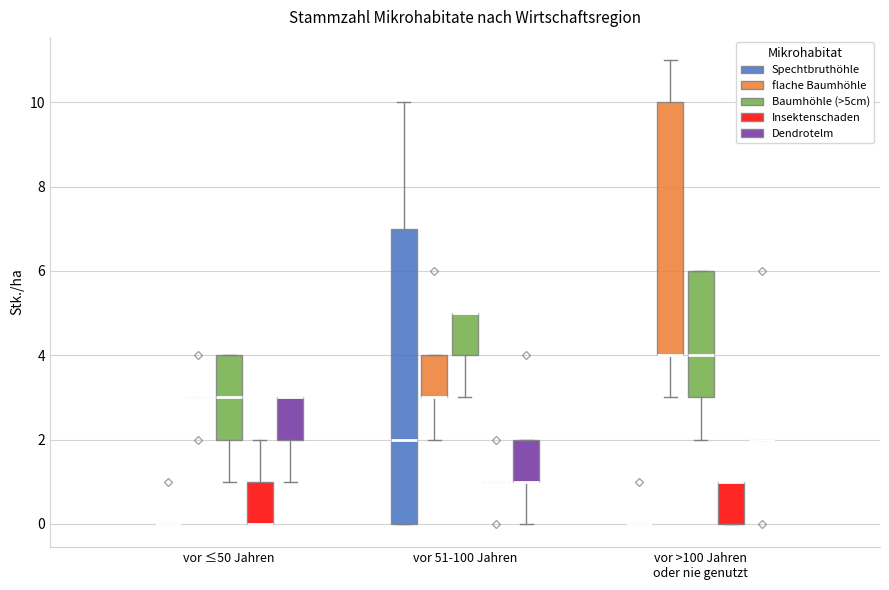

Reading left to right, read every box against the y-axis: the position of its median line, the range the box covers, and the ends of its whiskers. The values are not printed on the chart, so give them approximately, as read against the axis.

vor ≤50 Jahren (Spechtbruthöhle): box collapsed to a line at 0, whiskers 0 to 0
vor ≤50 Jahren (flache Baumhöhle): box collapsed to a line at 3, whiskers 3 to 3
vor ≤50 Jahren (Baumhöhle (>5cm)): median 3, box 2 to 4, whiskers 1 to 4
vor ≤50 Jahren (Insektenschaden): median 0 (drawn on the box's lower edge), box 0 to 1, whiskers 0 to 2
vor ≤50 Jahren (Dendrotelm): median 3 (drawn on the box's upper edge), box 2 to 3, whiskers 1 to 3
vor 51-100 Jahren (Spechtbruthöhle): median 2, box 0 to 7, whiskers 0 to 10
vor 51-100 Jahren (flache Baumhöhle): median 3 (drawn on the box's lower edge), box 3 to 4, whiskers 2 to 4
vor 51-100 Jahren (Baumhöhle (>5cm)): median 5 (drawn on the box's upper edge), box 4 to 5, whiskers 3 to 5
vor 51-100 Jahren (Insektenschaden): box collapsed to a line at 1, whiskers 1 to 1
vor 51-100 Jahren (Dendrotelm): median 1 (drawn on the box's lower edge), box 1 to 2, whiskers 0 to 2
vor >100 Jahren oder nie genutzt (Spechtbruthöhle): box collapsed to a line at 0, whiskers 0 to 0
vor >100 Jahren oder nie genutzt (flache Baumhöhle): median 4 (drawn on the box's lower edge), box 4 to 10, whiskers 3 to 11
vor >100 Jahren oder nie genutzt (Baumhöhle (>5cm)): median 4, box 3 to 6, whiskers 2 to 6
vor >100 Jahren oder nie genutzt (Insektenschaden): median 1 (drawn on the box's upper edge), box 0 to 1, whiskers 0 to 1
vor >100 Jahren oder nie genutzt (Dendrotelm): box collapsed to a line at 2, whiskers 2 to 2